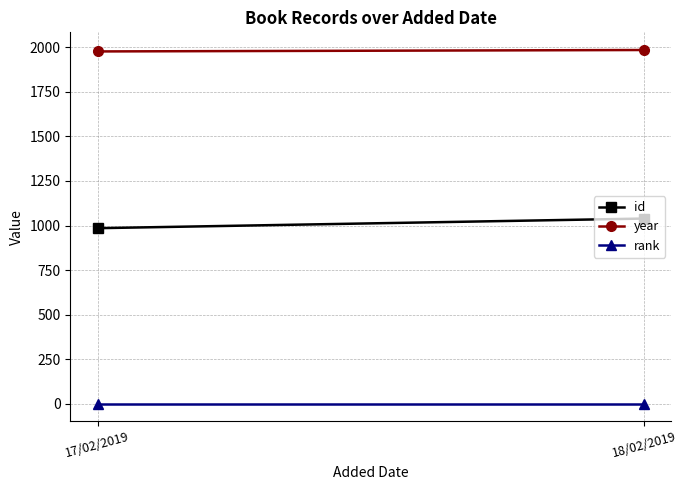

What value does the id series have at 17/02/2019?

985